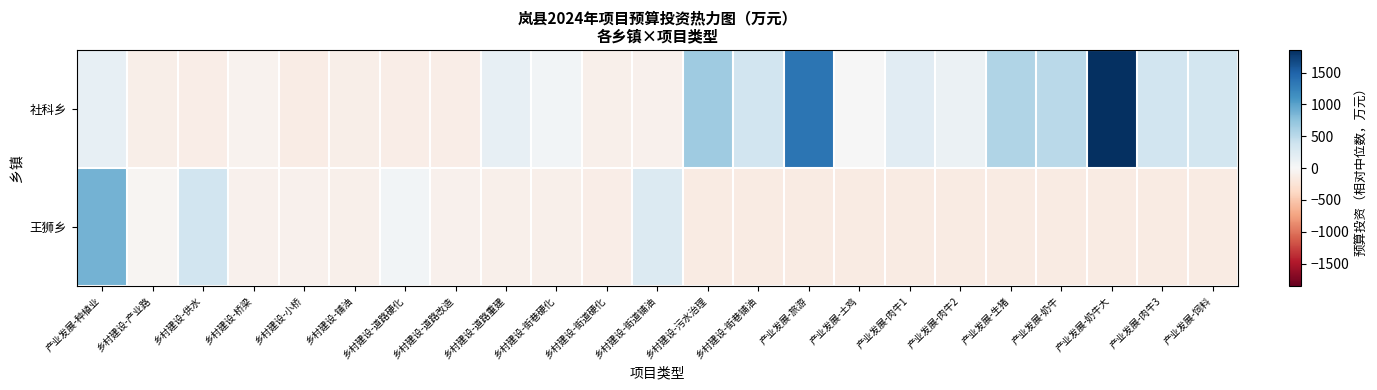

What is the greatest value displayed?

1855